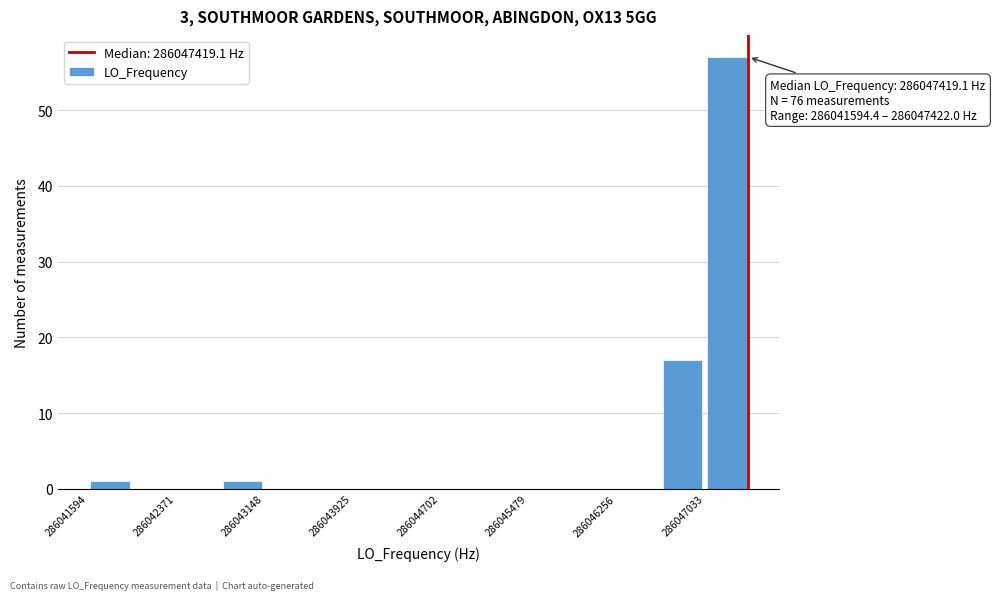

Read against the x-axis, roughly where is the centre of the tallest bar?

286047200